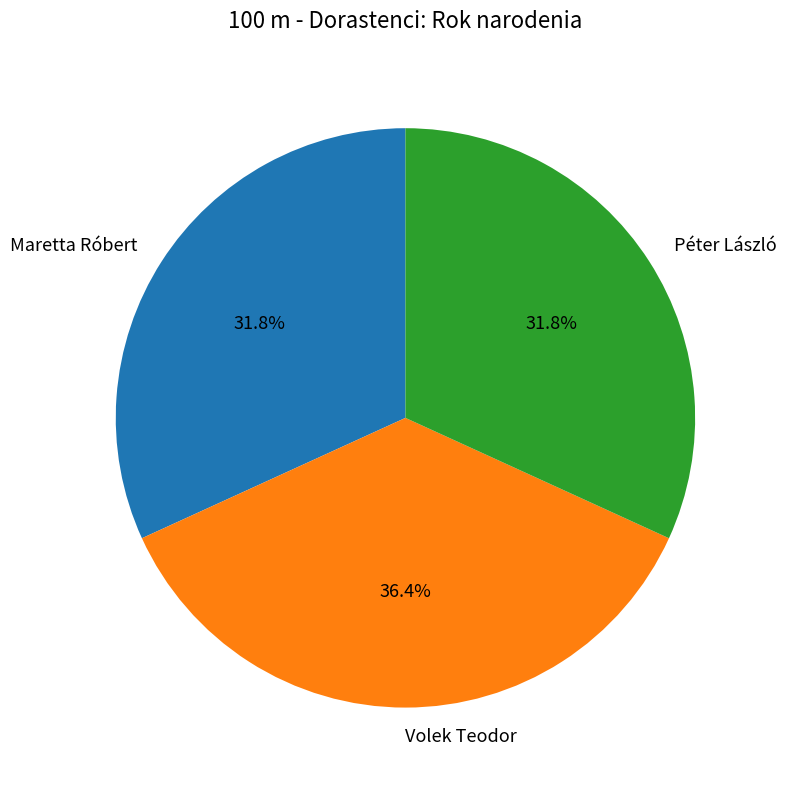

Does Maretta Róbert represent more than half of the total?

No